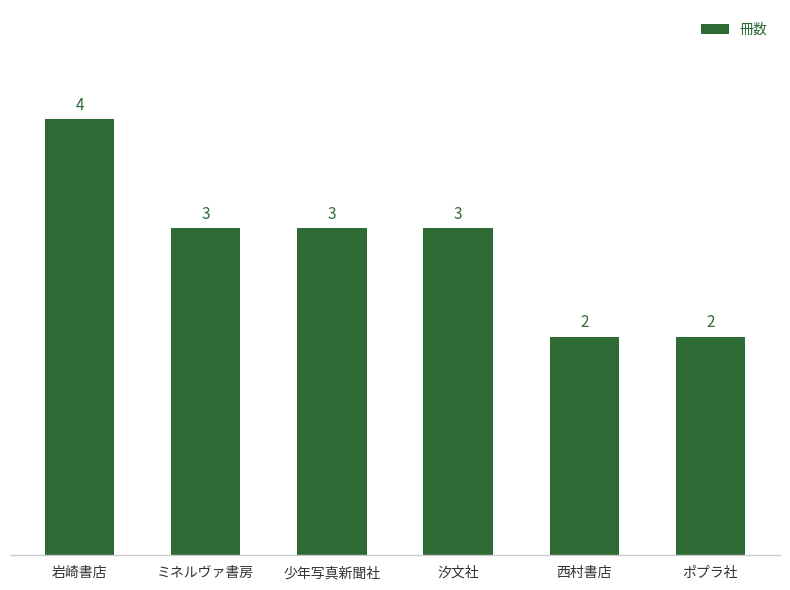

Are the bars horizontal?

No